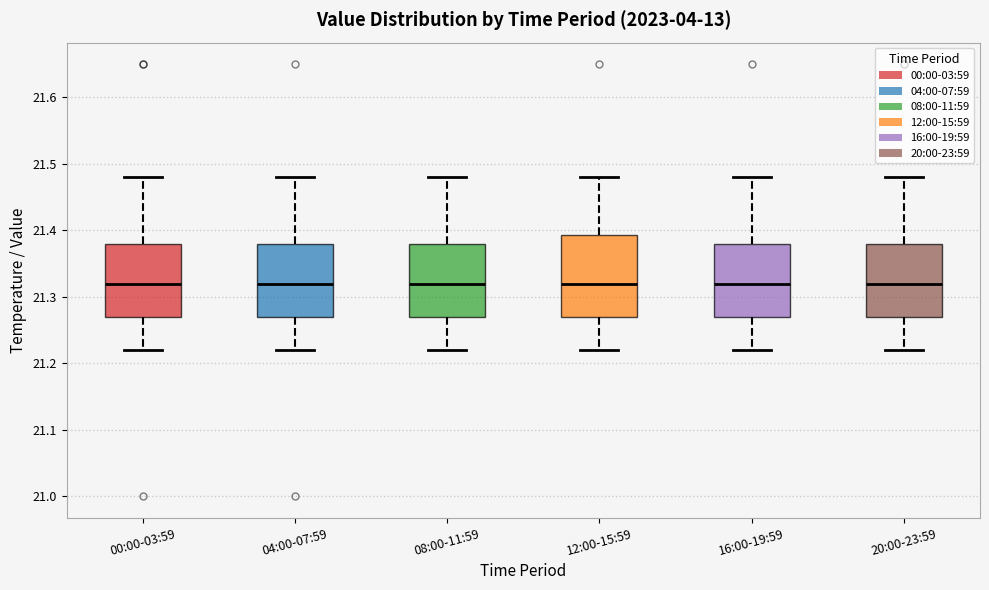

Which box is the tallest, from its lower edge to its upper edge?

12:00-15:59